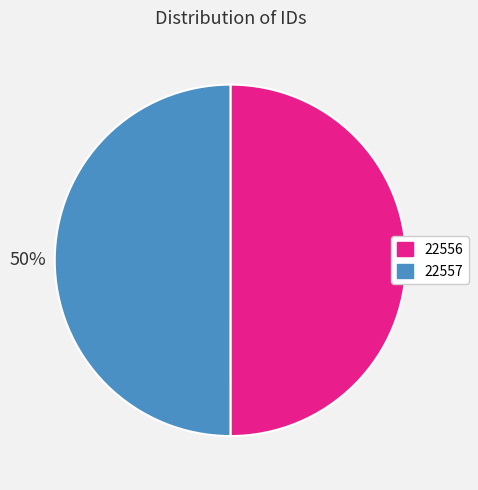

To the nearest percent, what percentage of the pie is 22556?

50%